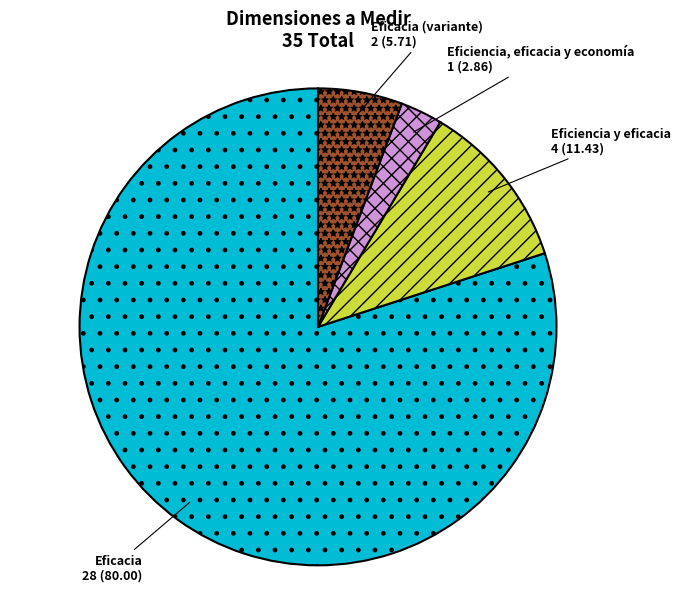

Count the number of slices in the pie.

4